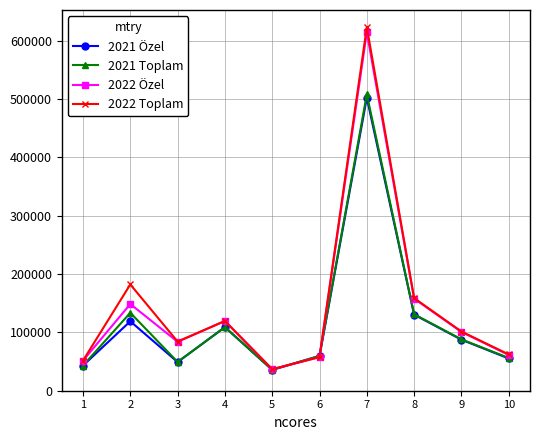

Is the value of 2022 Özel at 6 greater than the value of 2021 Toplam at 9?

No